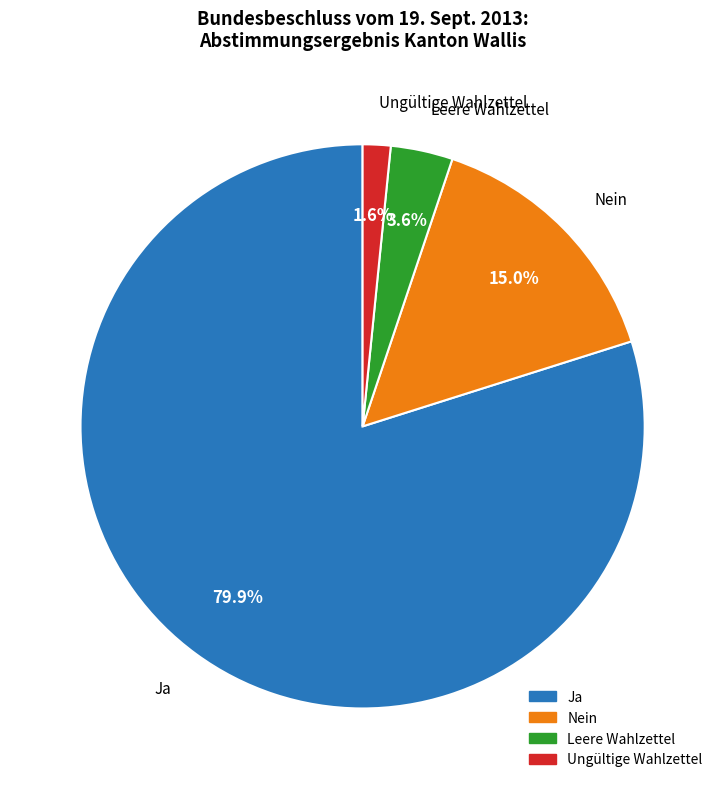

Is there any slice that represents more than half of the pie?

Yes